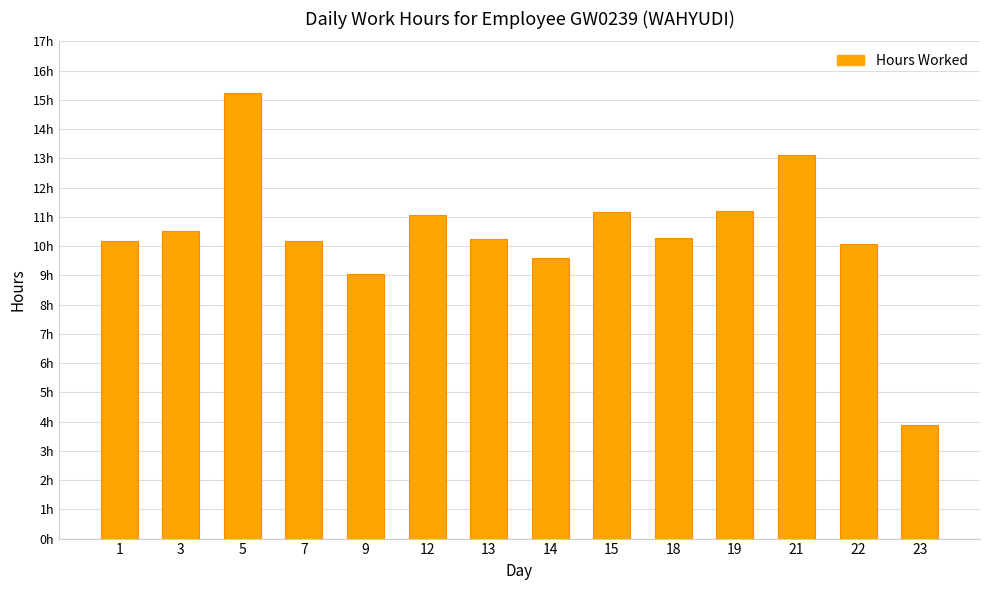

Which has a higher value, 13 or 21?

21